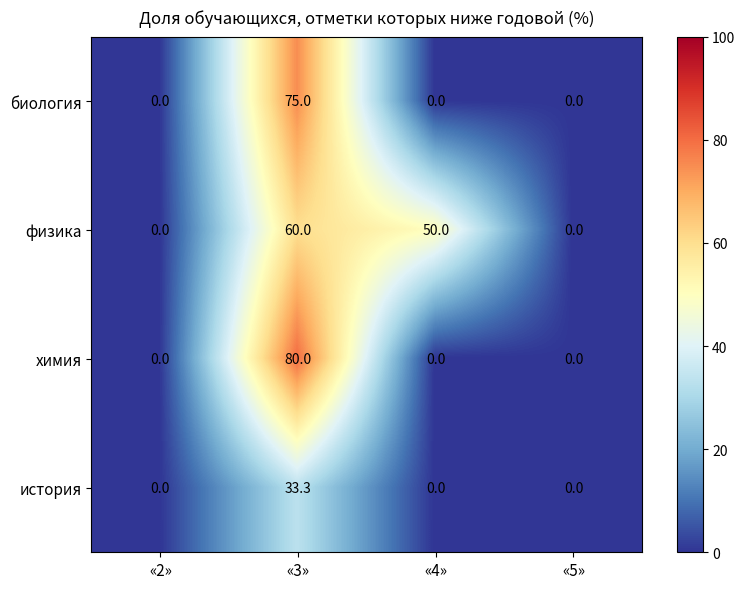

List the labels in order of биология value, smallest first.

«2», «4», «5», «3»